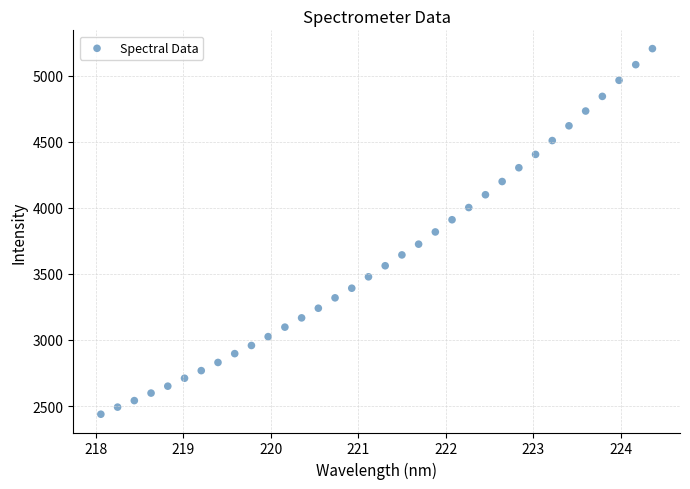

What is the range of X values (max minus min)?

6.3